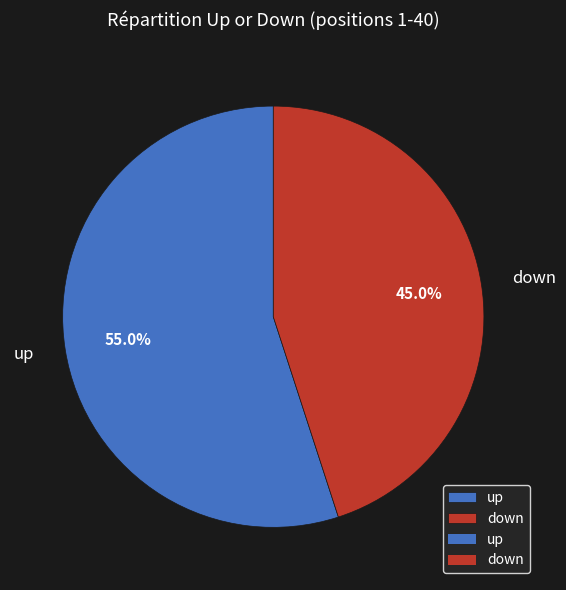

To the nearest percent, what percentage of the pie is up?

55%